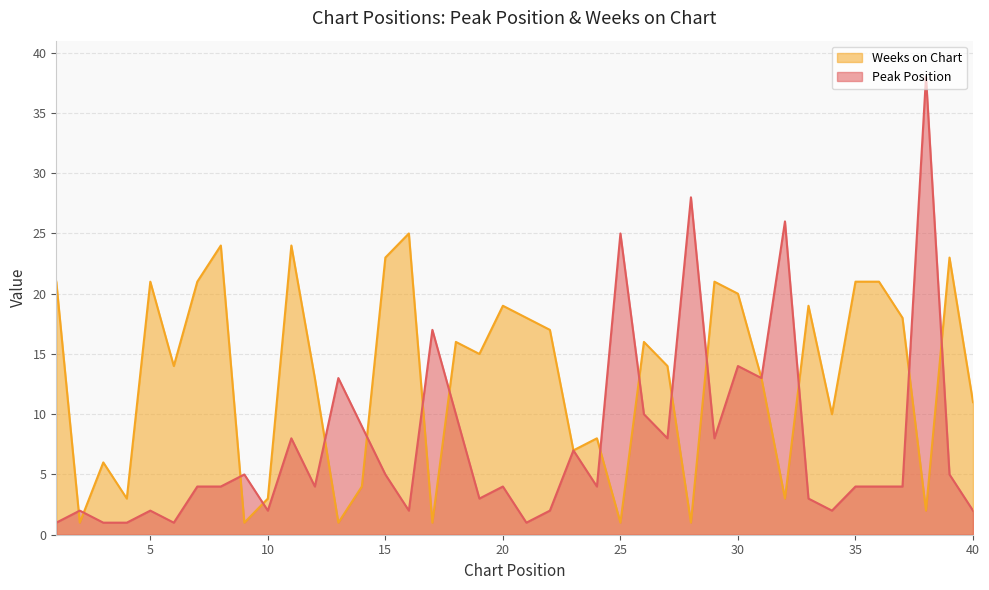

Reading left to right, extract all data points from this chart.

Peak Position: 1=1	2=2	3=1	4=1	5=2	6=1	7=4	8=4	9=5	10=2	11=8	12=4	13=13	14=9	15=5	16=2	17=17	18=10	19=3	20=4	21=1	22=2	23=7	24=4	25=25	26=10	27=8	28=28	29=8	30=14	31=13	32=26	33=3	34=2	35=4	36=4	37=4	38=38	39=5	40=2
Weeks on Chart: 1=21	2=1	3=6	4=3	5=21	6=14	7=21	8=24	9=1	10=3	11=24	12=13	13=1	14=4	15=23	16=25	17=1	18=16	19=15	20=19	21=18	22=17	23=7	24=8	25=1	26=16	27=14	28=1	29=21	30=20	31=13	32=3	33=19	34=10	35=21	36=21	37=18	38=2	39=23	40=11